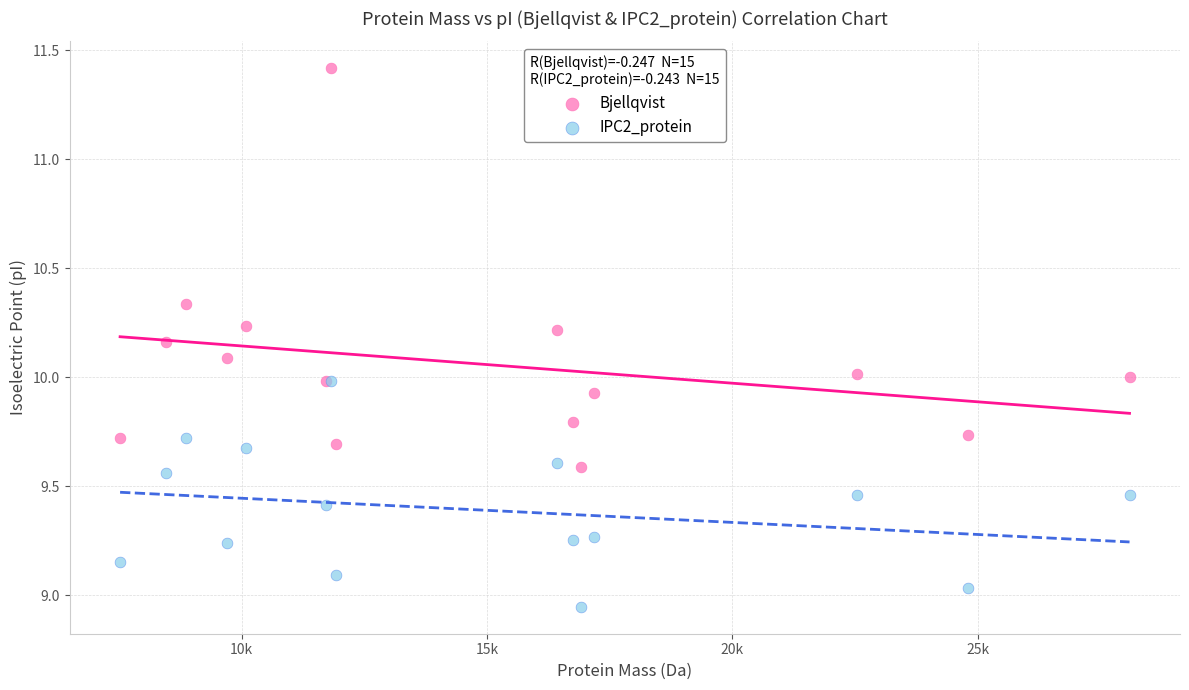

What are all the series names shown in the legend?

Bjellqvist, IPC2_protein